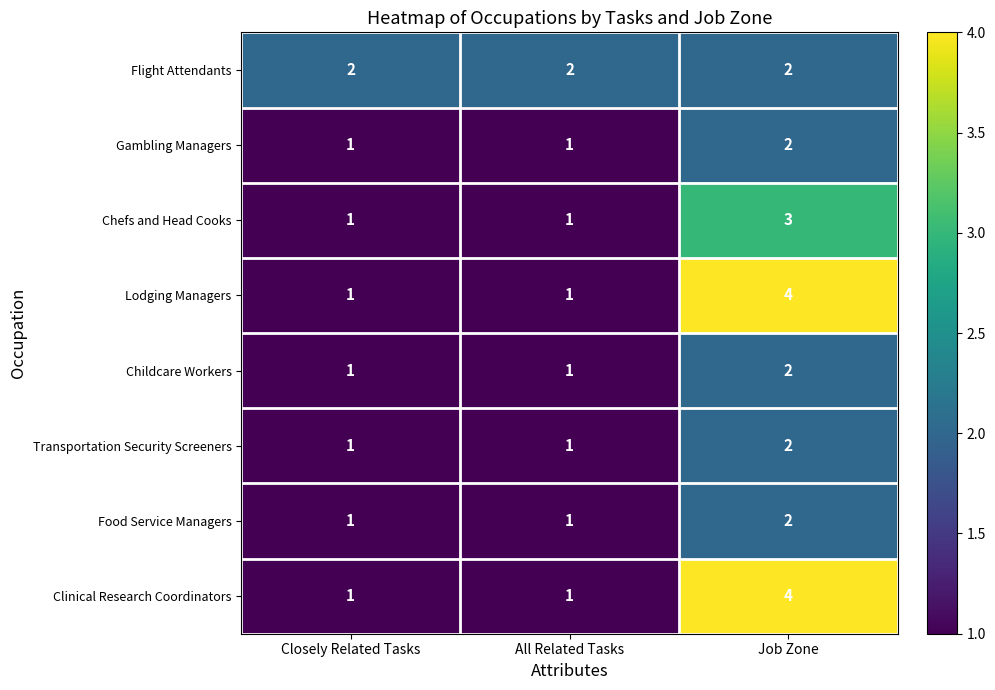

At which category is the sum across all series the highest?

Job Zone